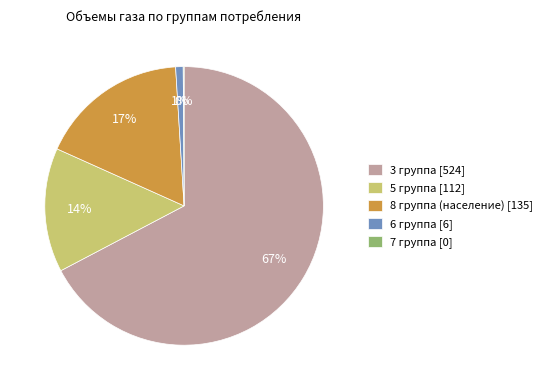

Is the sum of 6 группа [6] and 8 группа (население) [135] greater than half?

No